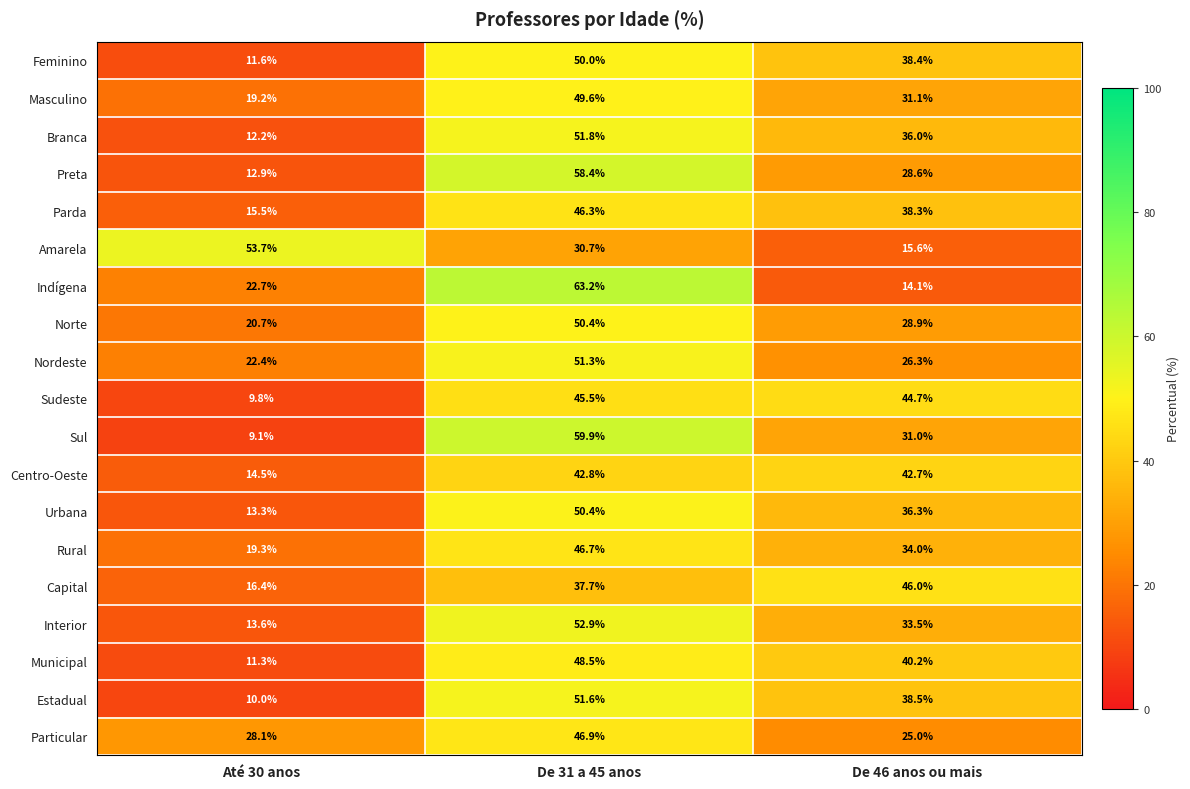

Read the Municipal value at De 46 anos ou mais.

40.2